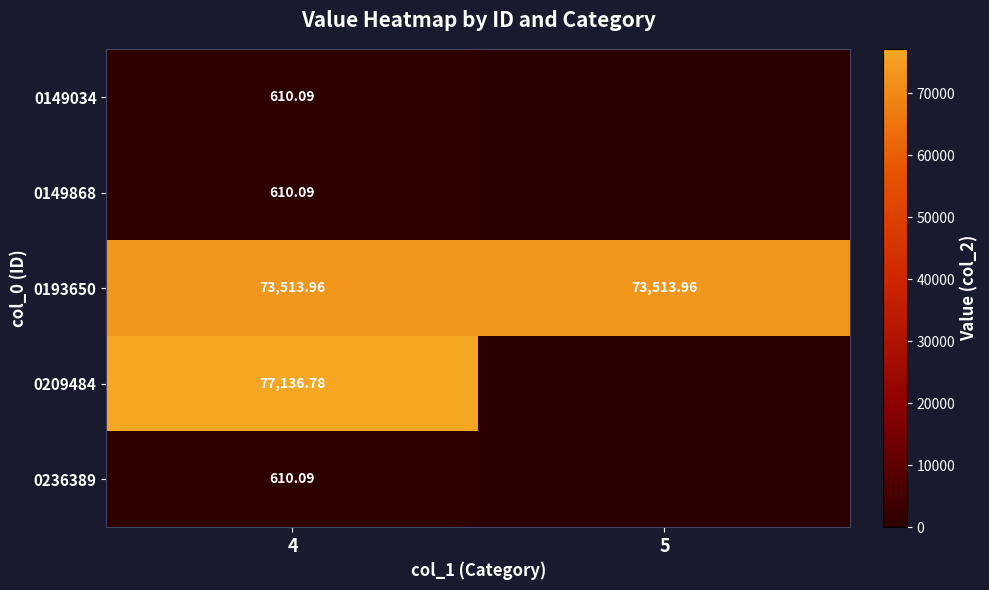

What is the spread (max minus min) of values at 5?

73514.0